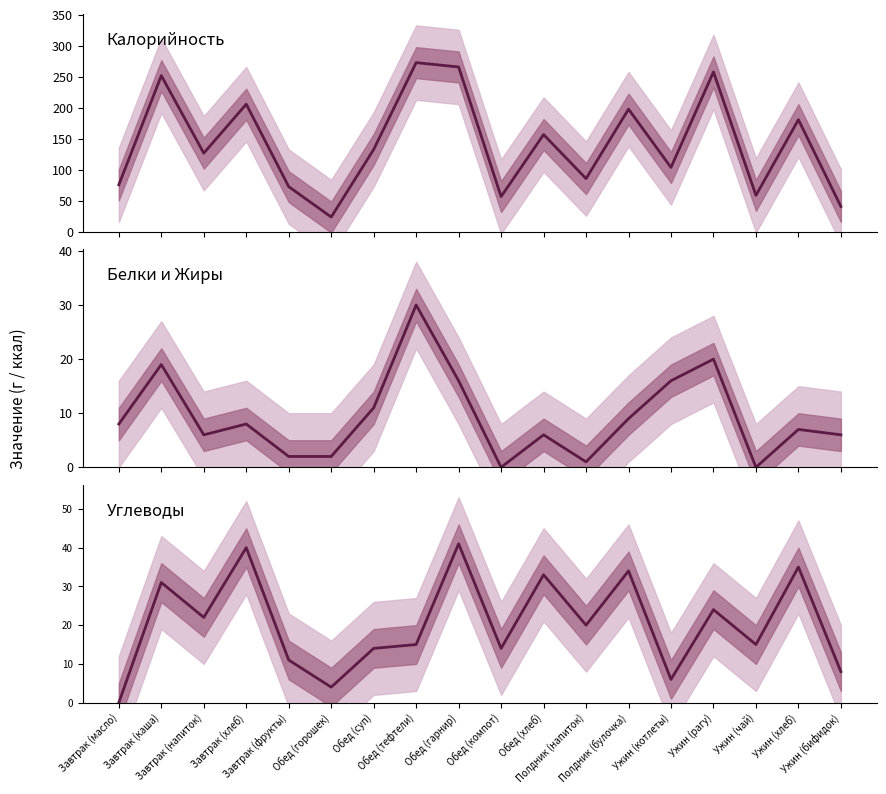

At which label is Белки+Жиры closest to 15?

Обед (гарнир)